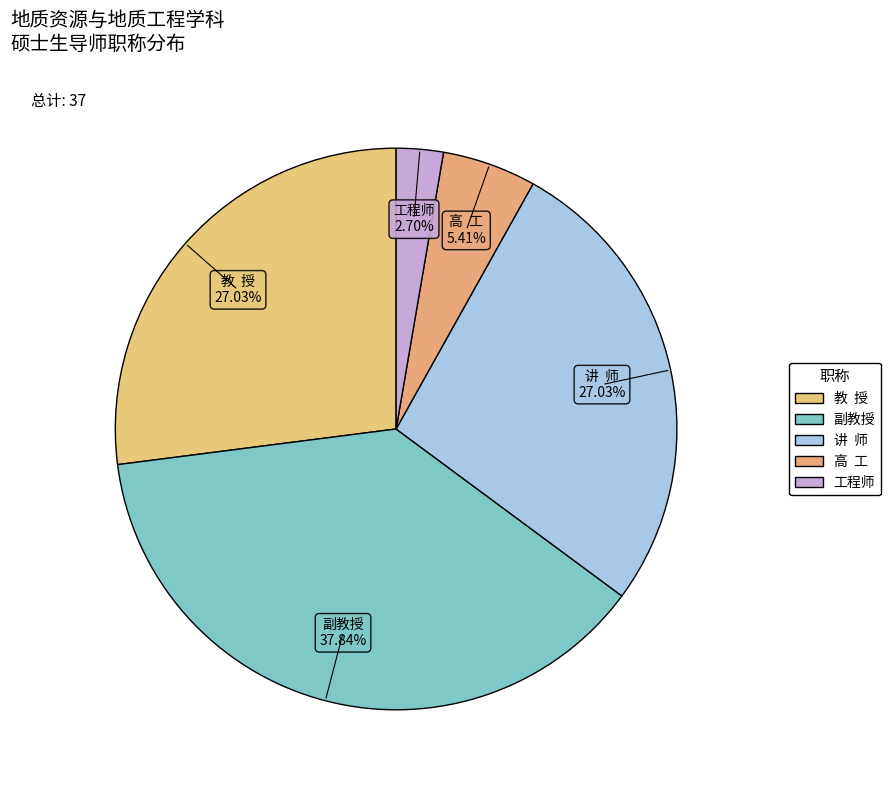

How many segments does this pie chart have?

5